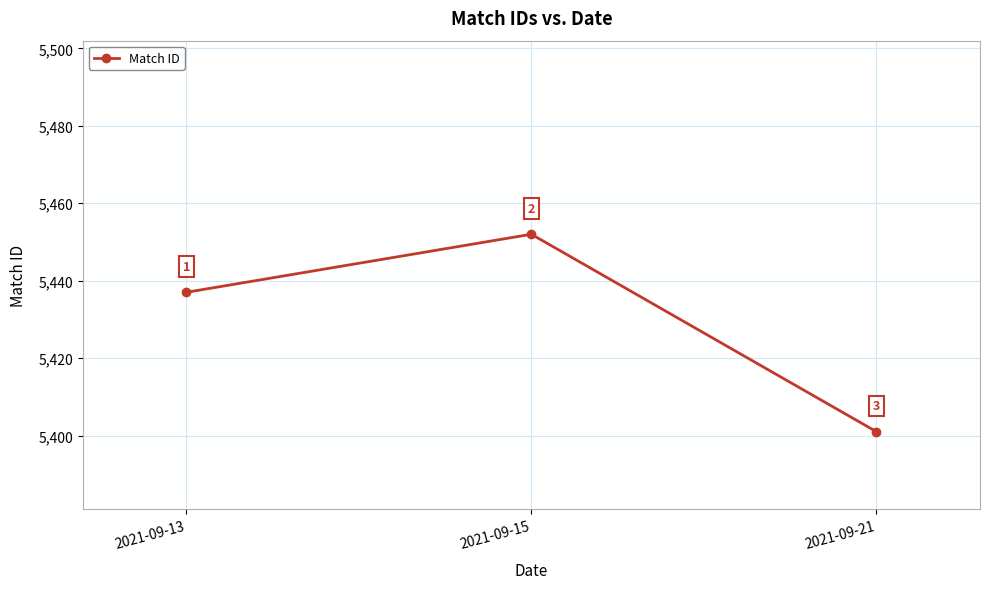

Is this an area chart (filled region under the line)?

No